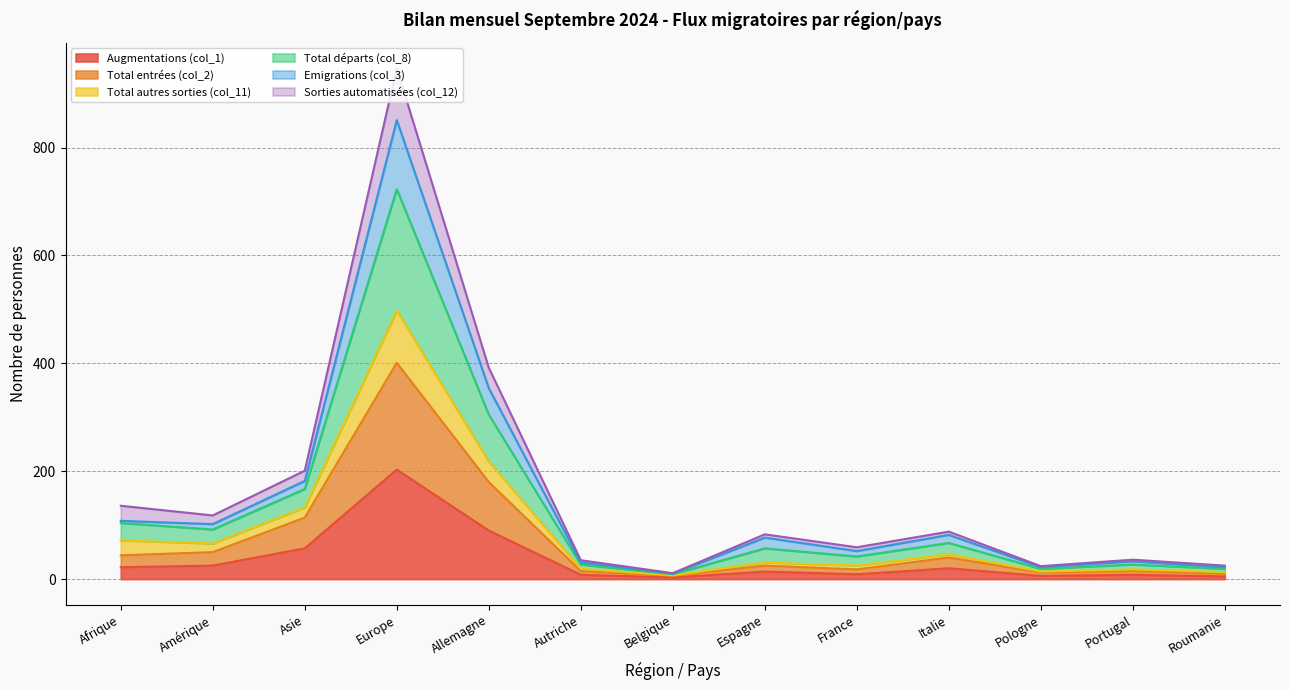

Where does the Sorties automatisées (col_12) series first go above 31?

Afrique